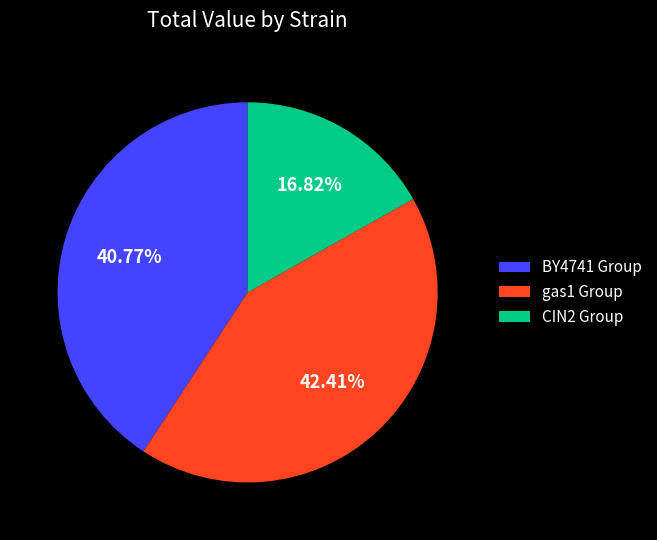

Between BY4741 Group and gas1 Group, which is larger?

gas1 Group